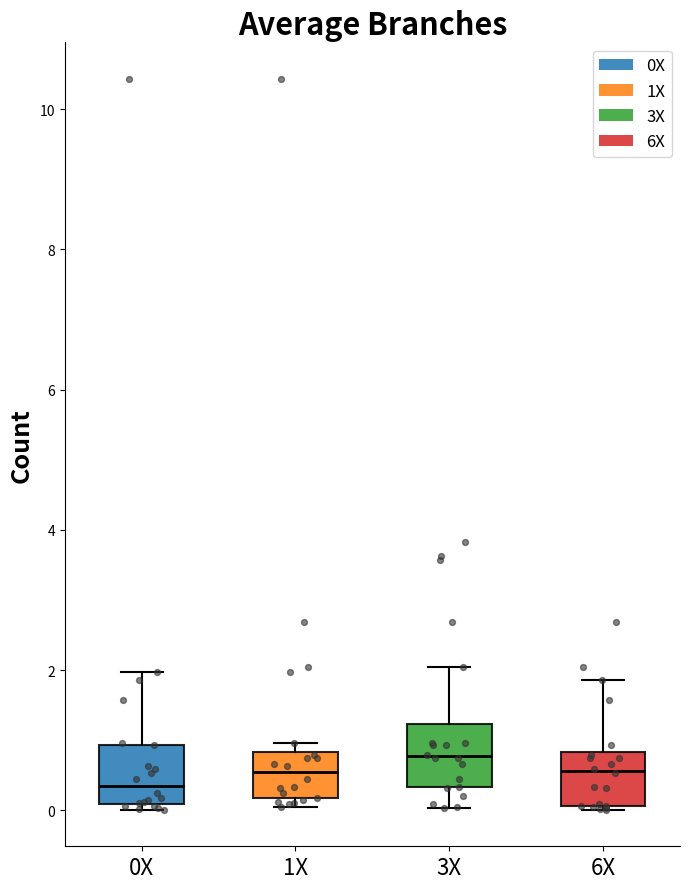

Reading left to right, transcribe this box plot: for each box, give where its median line is, the range the box spans, and where its two whiskers end, as read against the y-axis. The values are not printed on the chart, so give them approximately, as read against the axis.

0X: median 0.4, box 0.0 to 1.0, whiskers 0.0 (just below the box's lower edge) to 2.0
1X: median 0.6, box 0.2 to 0.8, whiskers 0.0 to 1.0
3X: median 0.8, box 0.4 to 1.2, whiskers 0.0 to 2.0
6X: median 0.6, box 0.0 to 0.8, whiskers 0.0 to 1.8